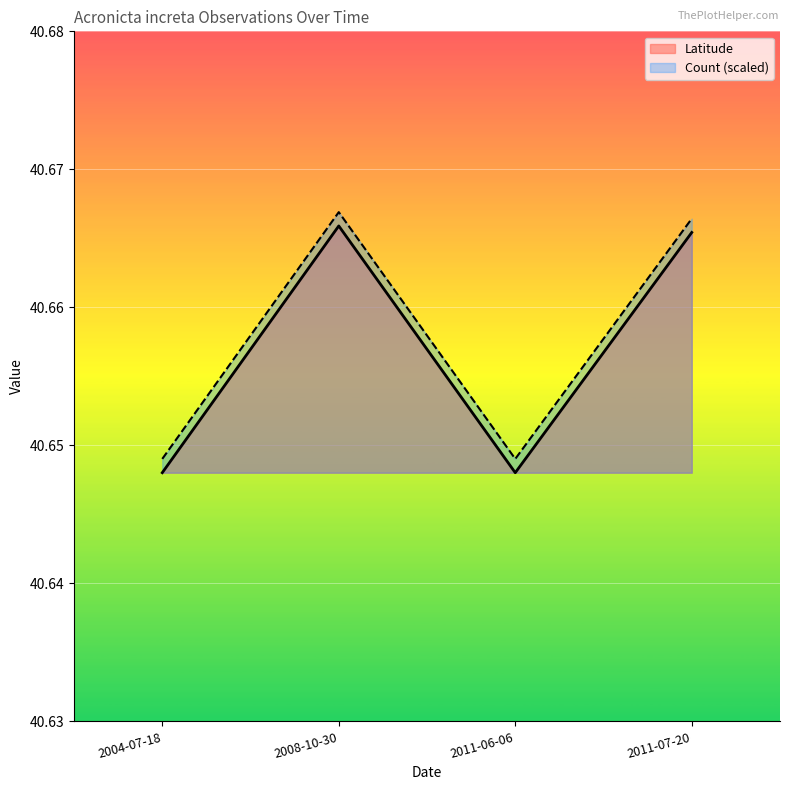

What position from the right is 2008-10-30?

3